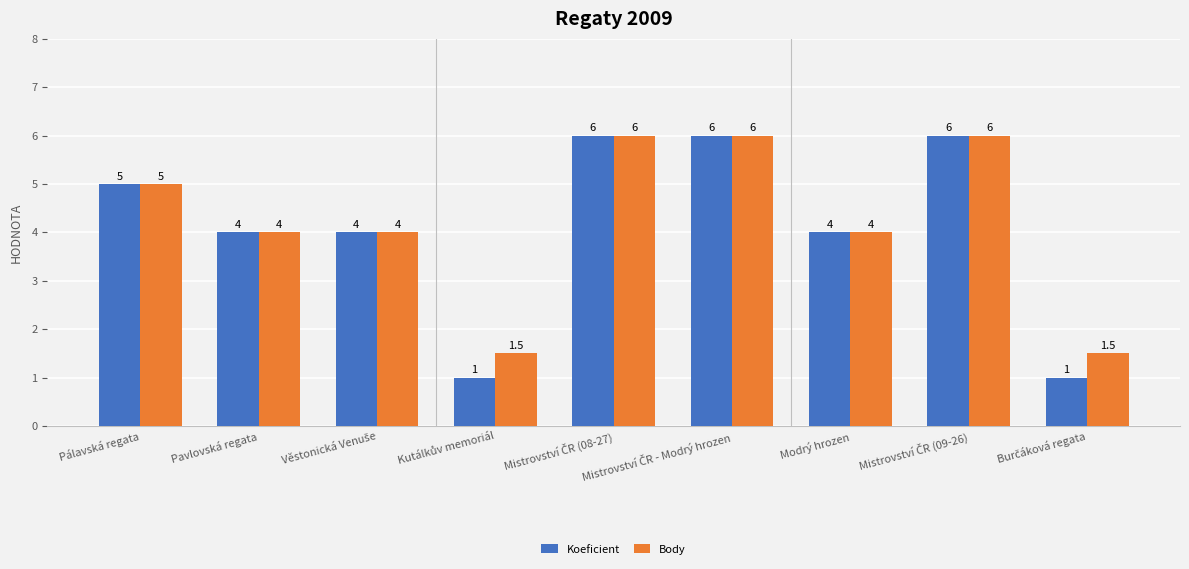

Are the bars grouped side by side (vs. stacked)?

Yes